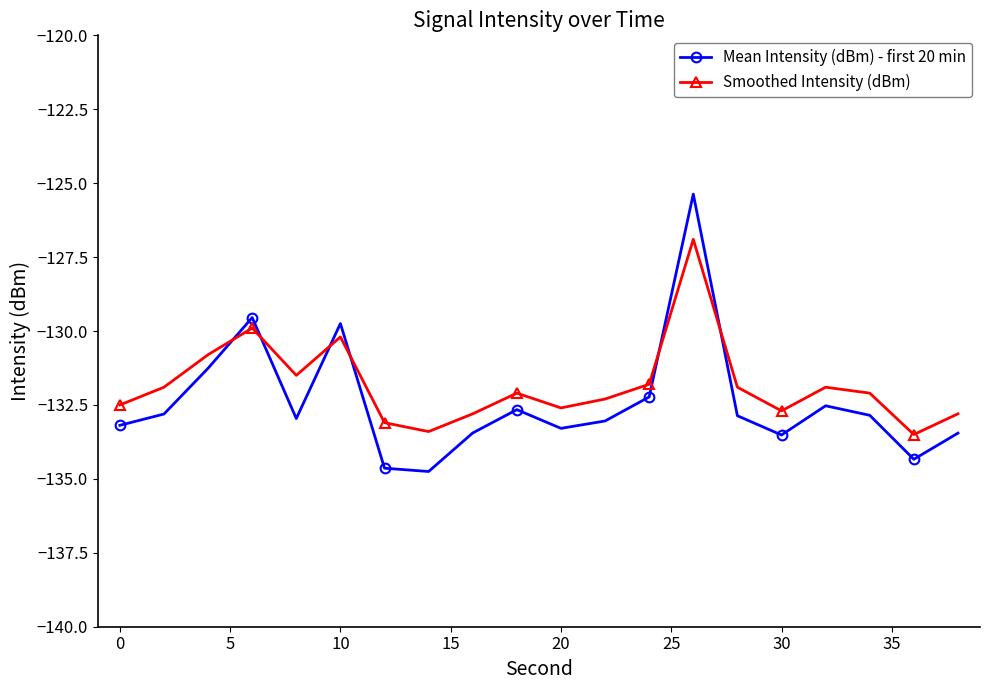

How many interior local valleys does the Smoothed Intensity (dBm) series have?

5